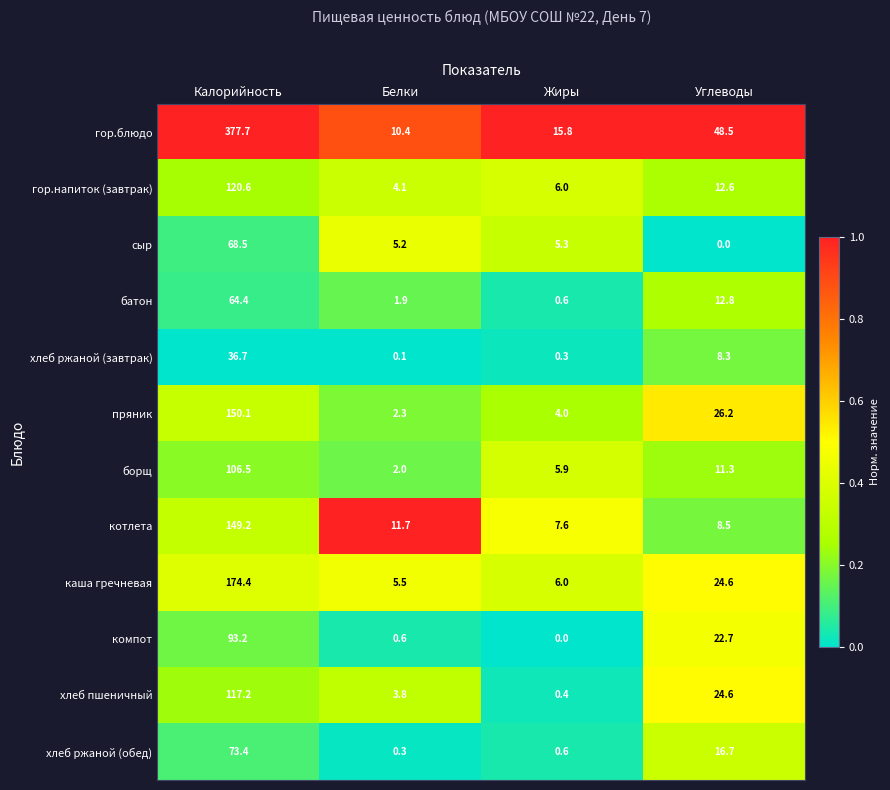

Rank the series at Белки from highest to lowest value.

котлета, гор.блюдо, каша гречневая, сыр, гор.напиток (завтрак), хлеб пшеничный, пряник, борщ, батон, компот, хлеб ржаной (обед), хлеб ржаной (завтрак)